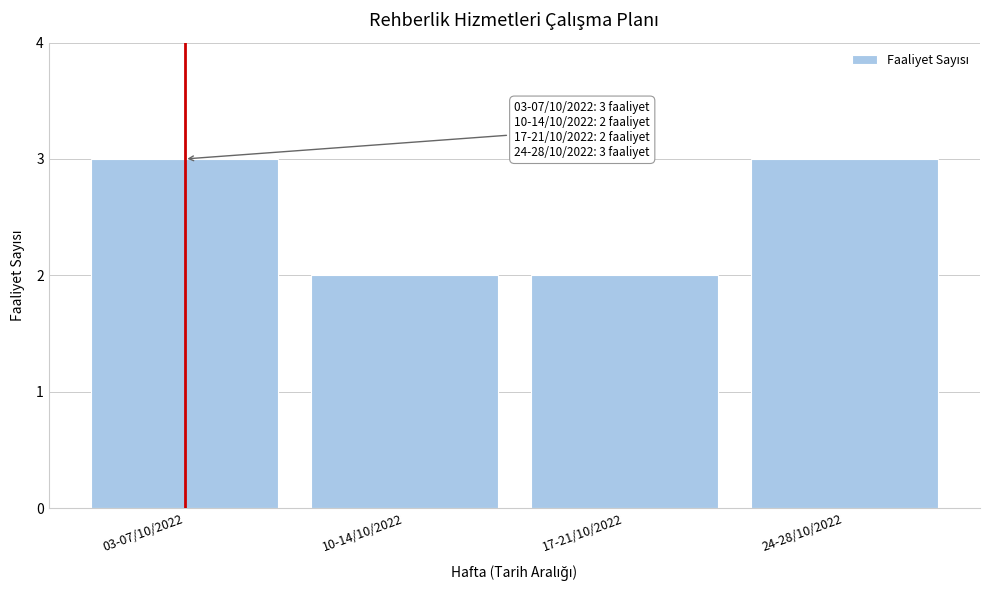

Reading left to right, list all the values displayed in this chart.

03-07/10/2022=3	10-14/10/2022=2	17-21/10/2022=2	24-28/10/2022=3